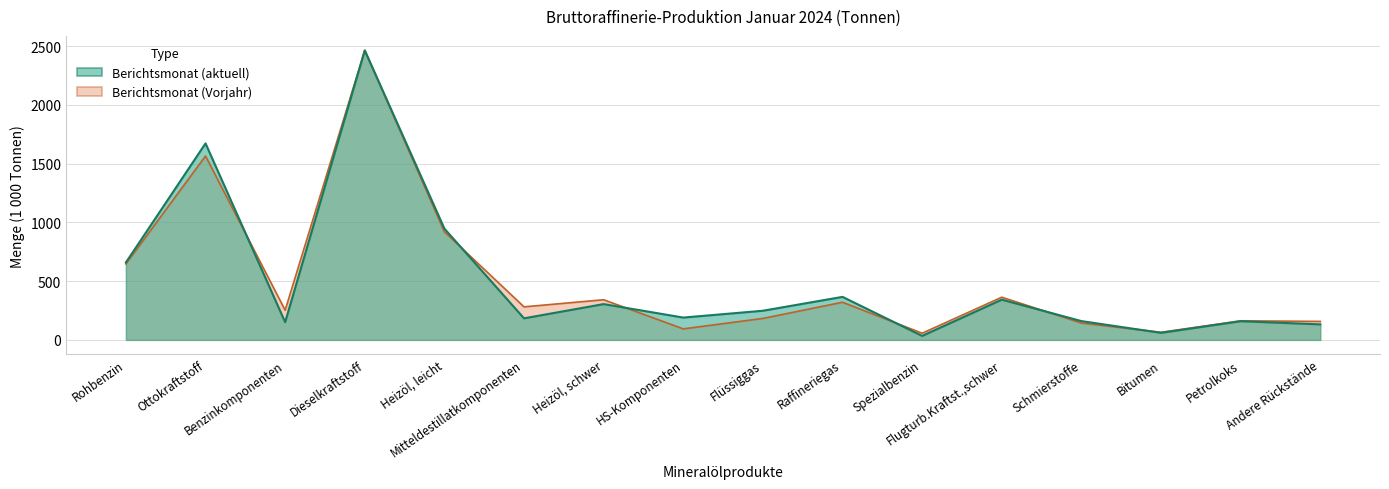

Rank the series at Dieselkraftstoff from highest to lowest value.

Berichtsmonat (Vorjahr), Berichtsmonat (aktuell)